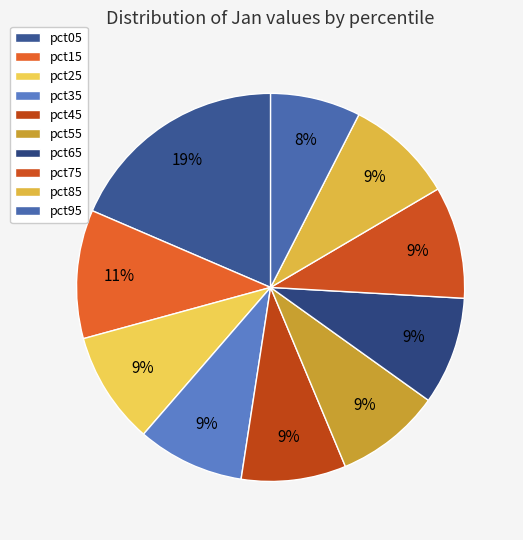

Is pct75 the majority of the pie?

No